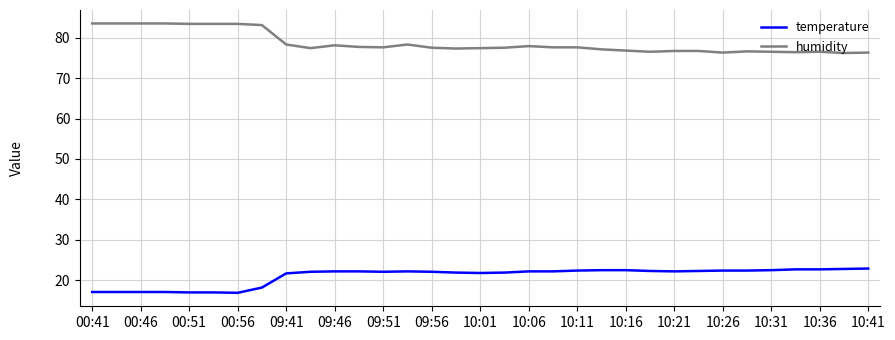

What is the minimum value shown in the chart?

16.9